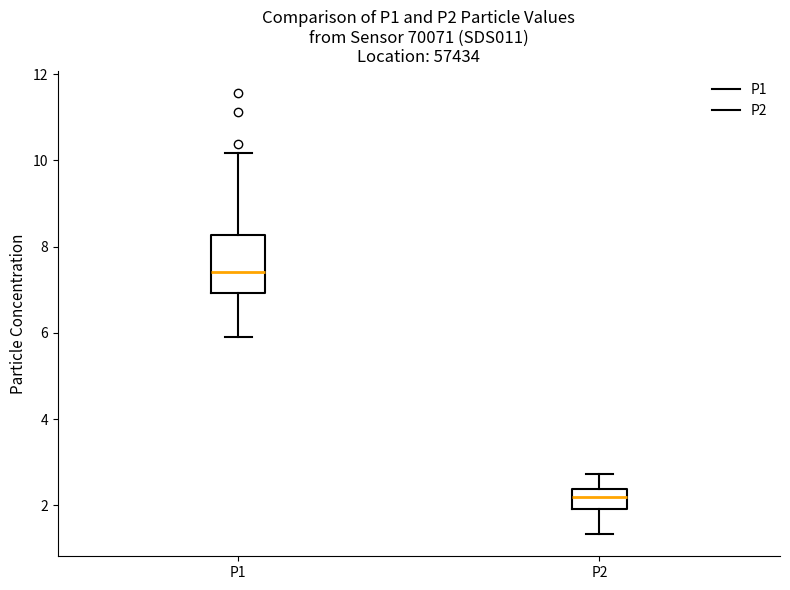

Which box is the tallest, from its lower edge to its upper edge?

P1